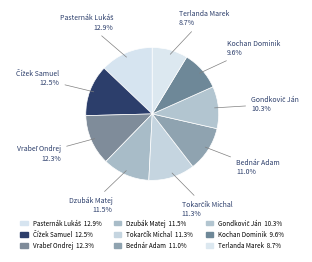

Count the number of slices in the pie.

9